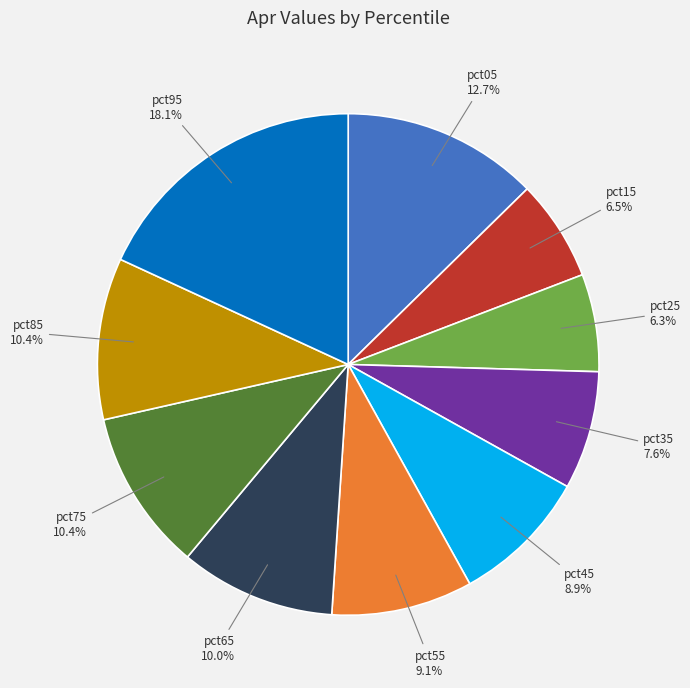

Is there any slice that represents more than half of the pie?

No